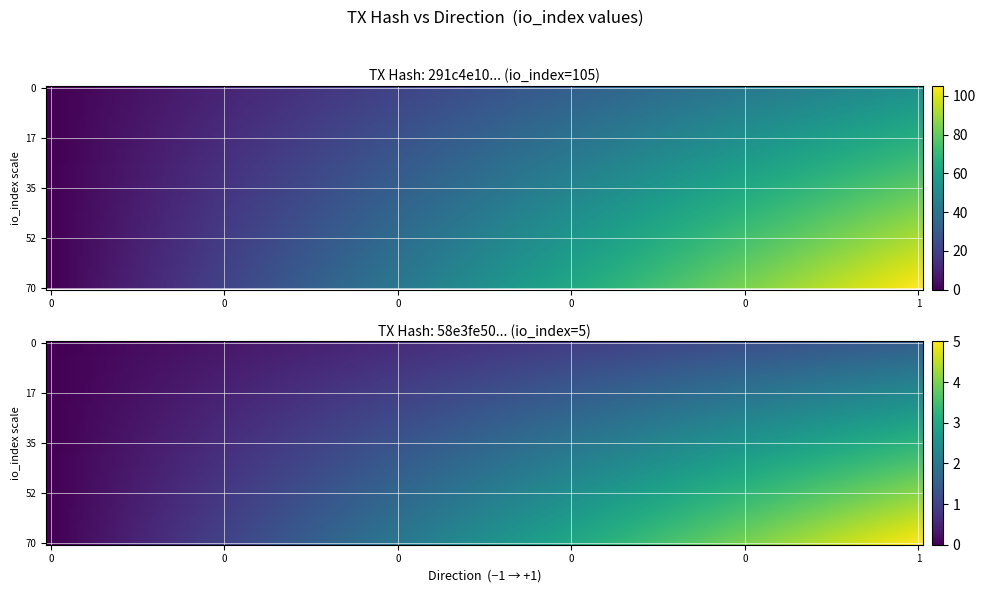

What is the sum of the 291c4e10f563b4d1ad3bbec21d240af45edf98b values at io_index and direction?

104